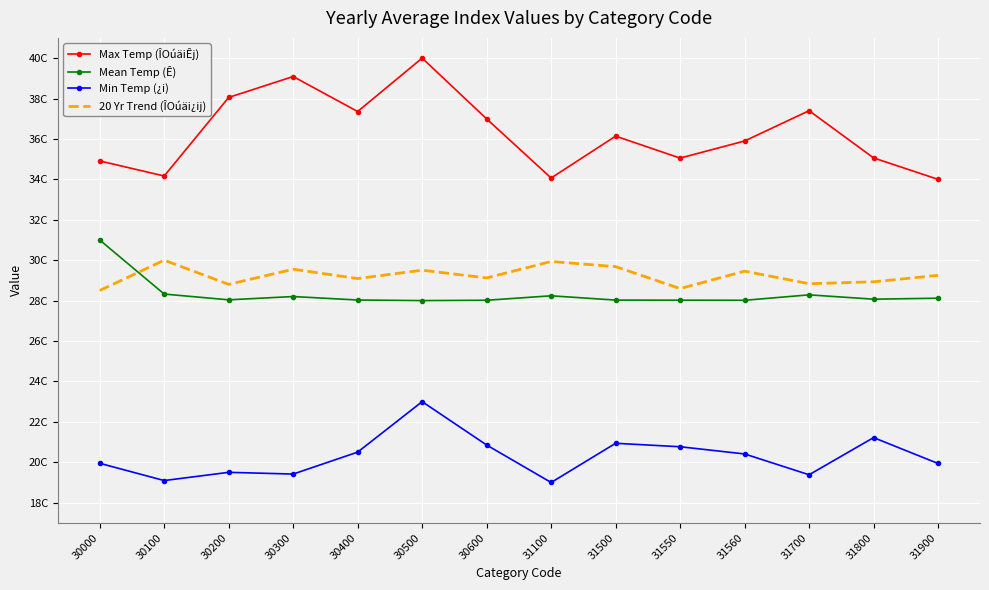

Which category has the highest value in the Mean Temp (Ê) series?

30000